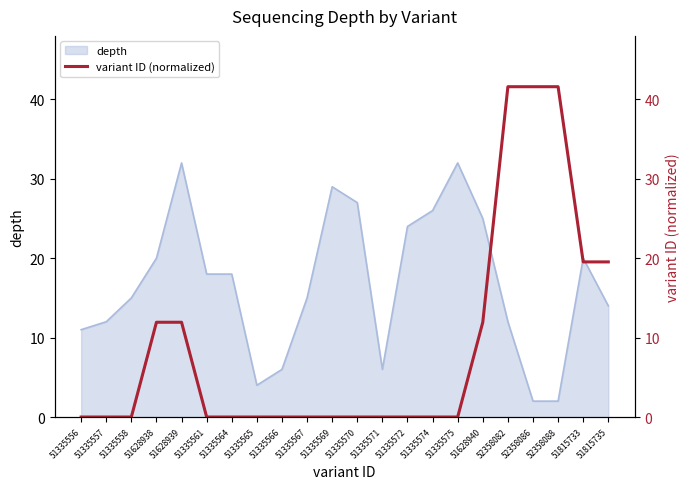

The depth series shows 15 at 51335567. True or false?

True